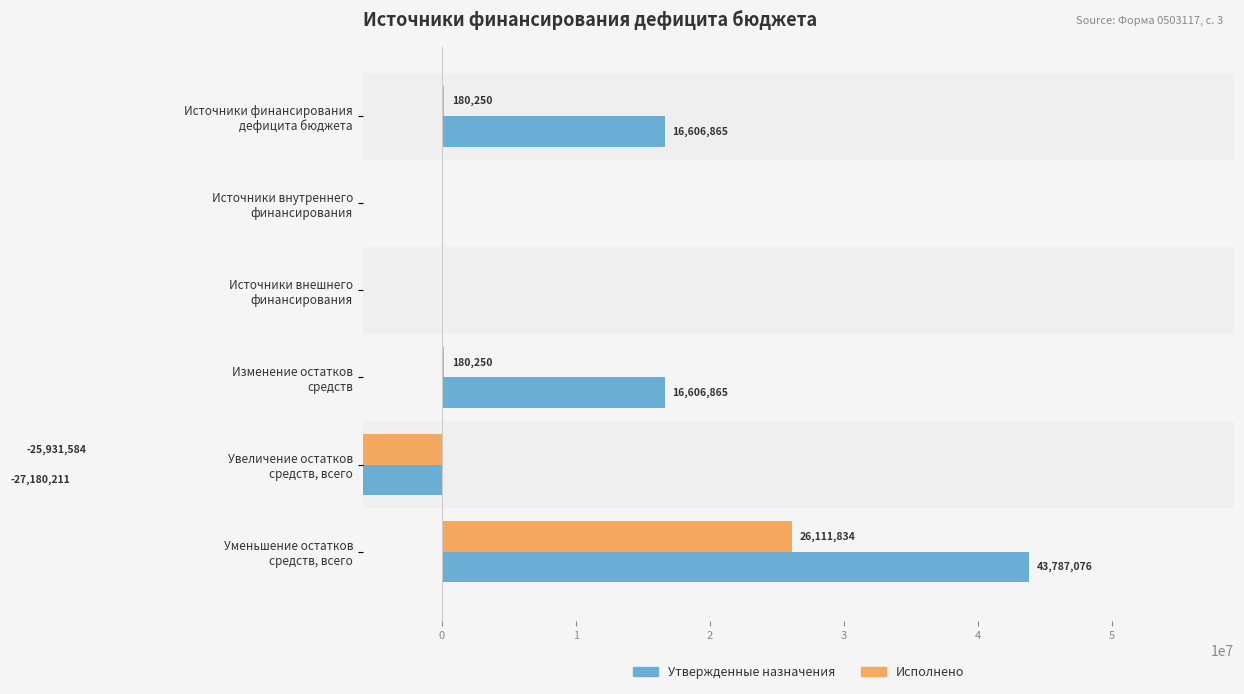

How many groups of bars are there?

6